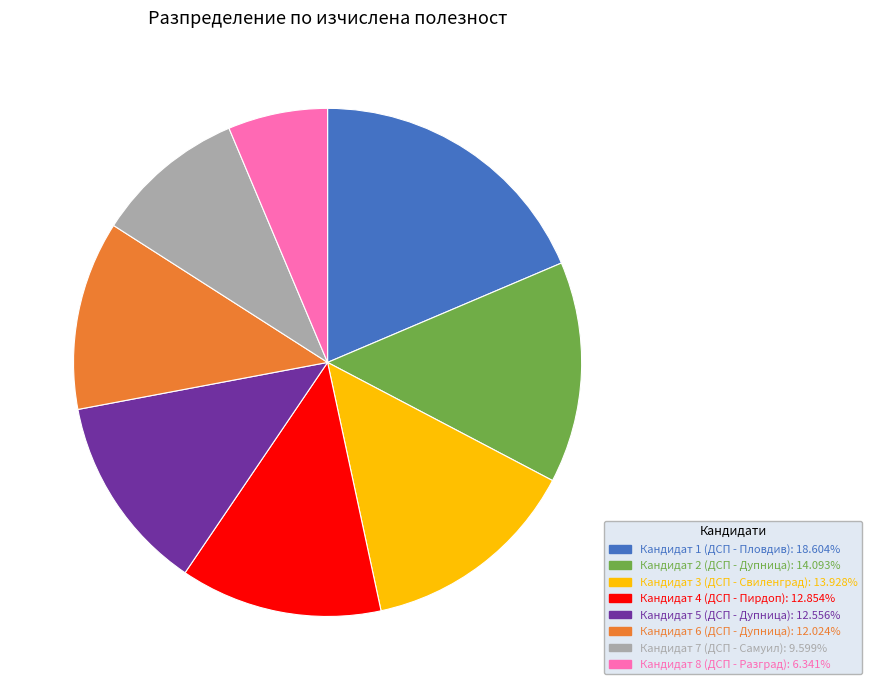

Count the number of slices in the pie.

8